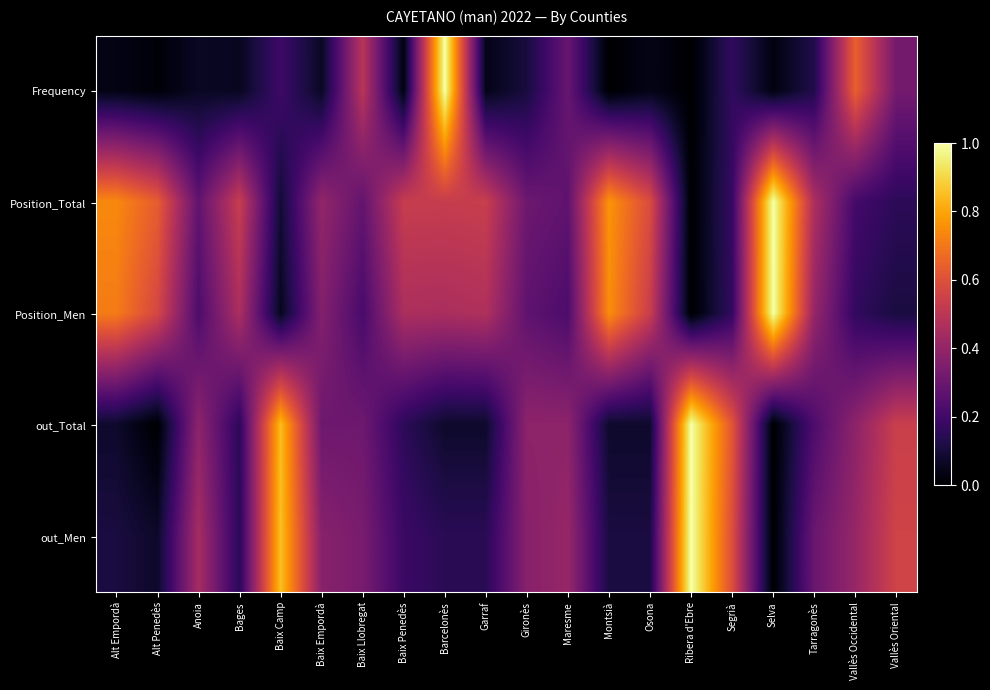

At which category is the sum across all series the highest?

Barcelonès